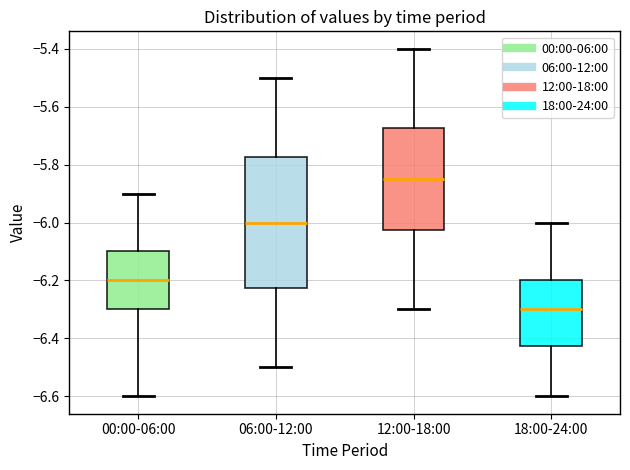

Where does the median line of the box for 18:00-24:00 sit on the y-axis? The values are not printed on the chart, so give them approximately, as read against the axis.

-6.30